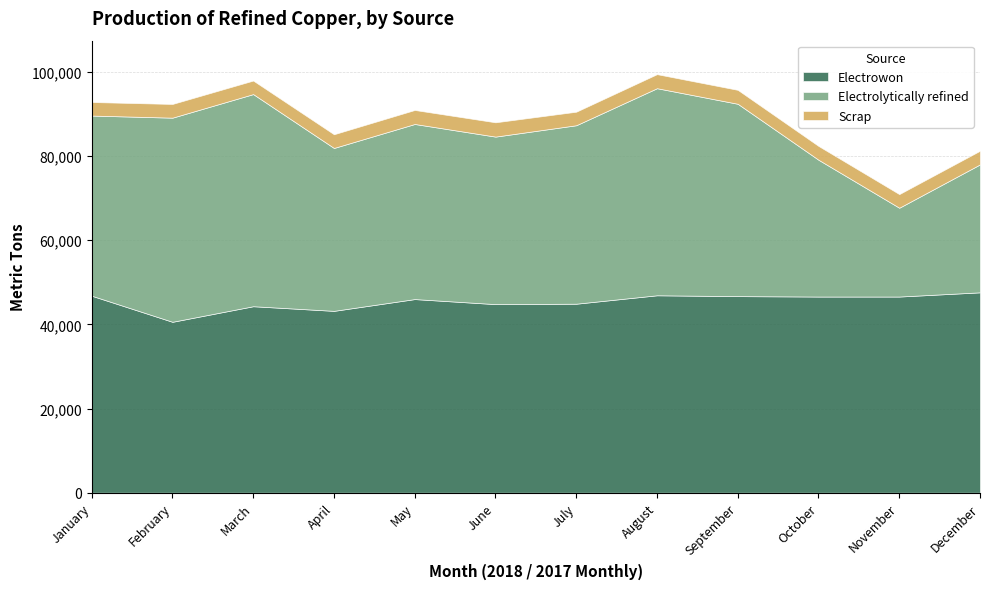

Reading left to right, extract all data points from this chart.

Electrowon: January=46800	February=40600	March=44300	April=43200	May=46000	June=44800	July=44900	August=46900	September=46700	October=46600	November=46600	December=47600
Electrolytically refined: January=42800	February=48500	March=50400	April=38700	May=41600	June=39800	July=42400	August=49200	September=45700	October=32500	November=21100	December=30400
Scrap: January=3220	February=3260	March=3220	April=3260	May=3330	June=3400	July=3220	August=3340	September=3310	October=3280	November=3240	December=3250